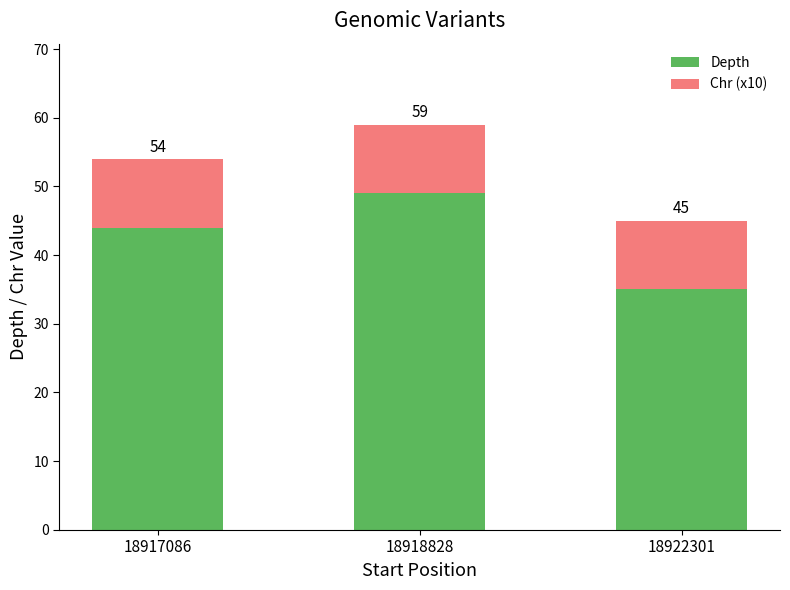

What are all the series names shown in the legend?

Depth, Chr (x10)